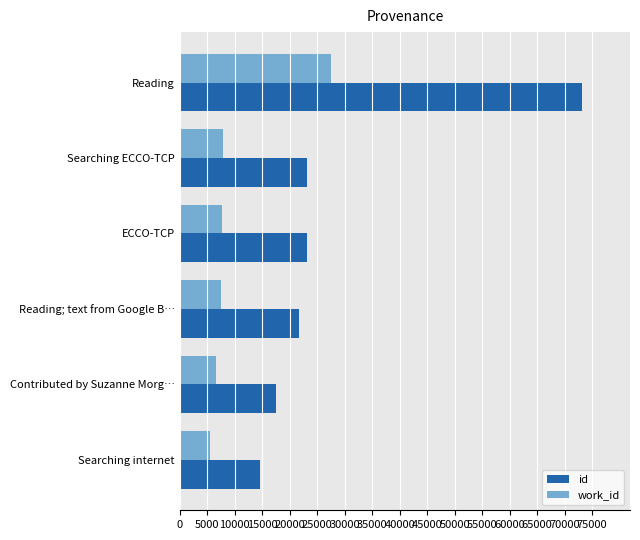

What value does the work_id series have at Searching internet, to the nearest 50?

5450